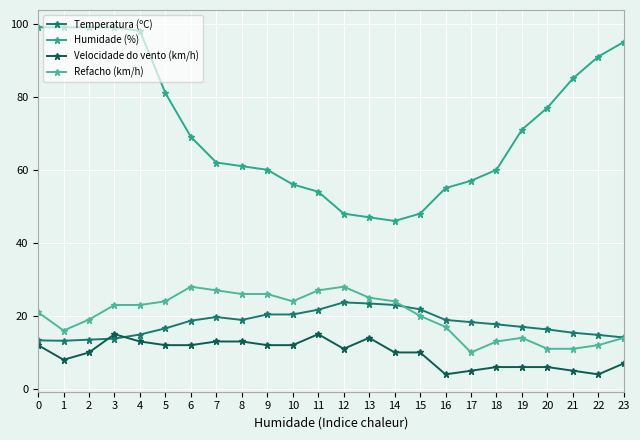

Which series has the largest range (max minus min)?

Humidade (%)